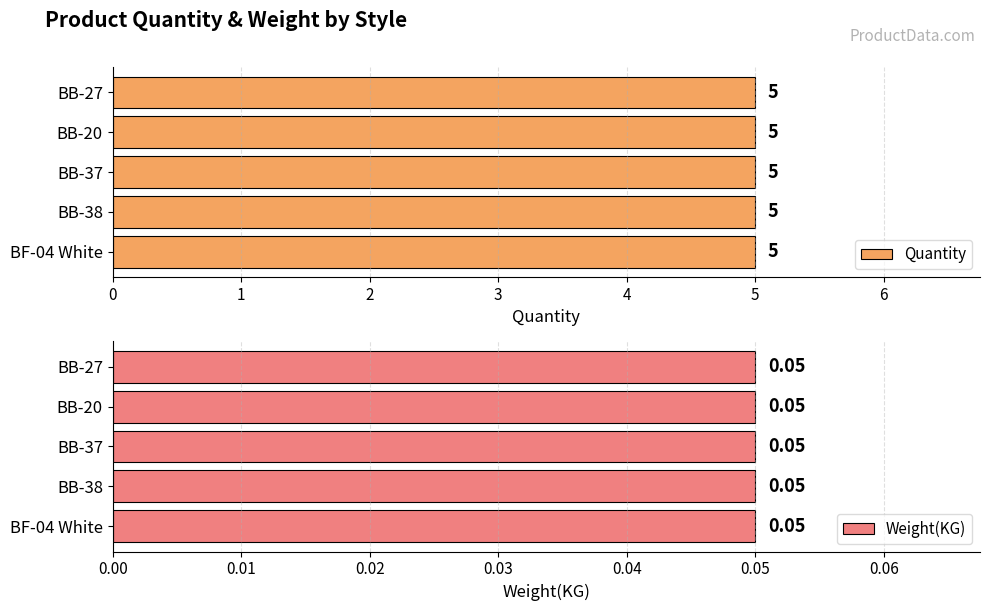

What is the sum of all Quantity values?

25.0